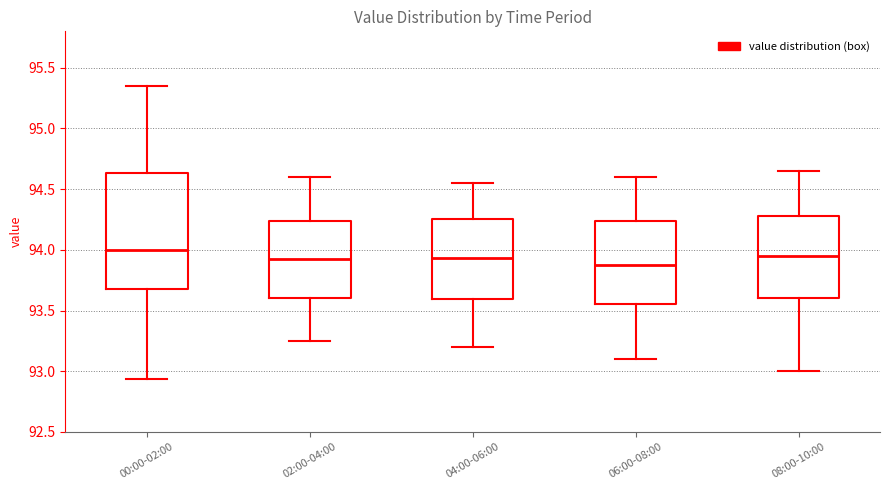

Reading left to right, read every box against the y-axis: the position of its median line, the range the box covers, and the ends of its whiskers. The values are not printed on the chart, so give them approximately, as read against the axis.

00:00-02:00: median 94.00, box 93.70 to 94.65, whiskers 92.95 to 95.35
02:00-04:00: median 93.95, box 93.60 to 94.25, whiskers 93.25 to 94.60
04:00-06:00: median 93.95, box 93.60 to 94.25, whiskers 93.20 to 94.55
06:00-08:00: median 93.90, box 93.55 to 94.25, whiskers 93.10 to 94.60
08:00-10:00: median 93.95, box 93.60 to 94.30, whiskers 93.00 to 94.65